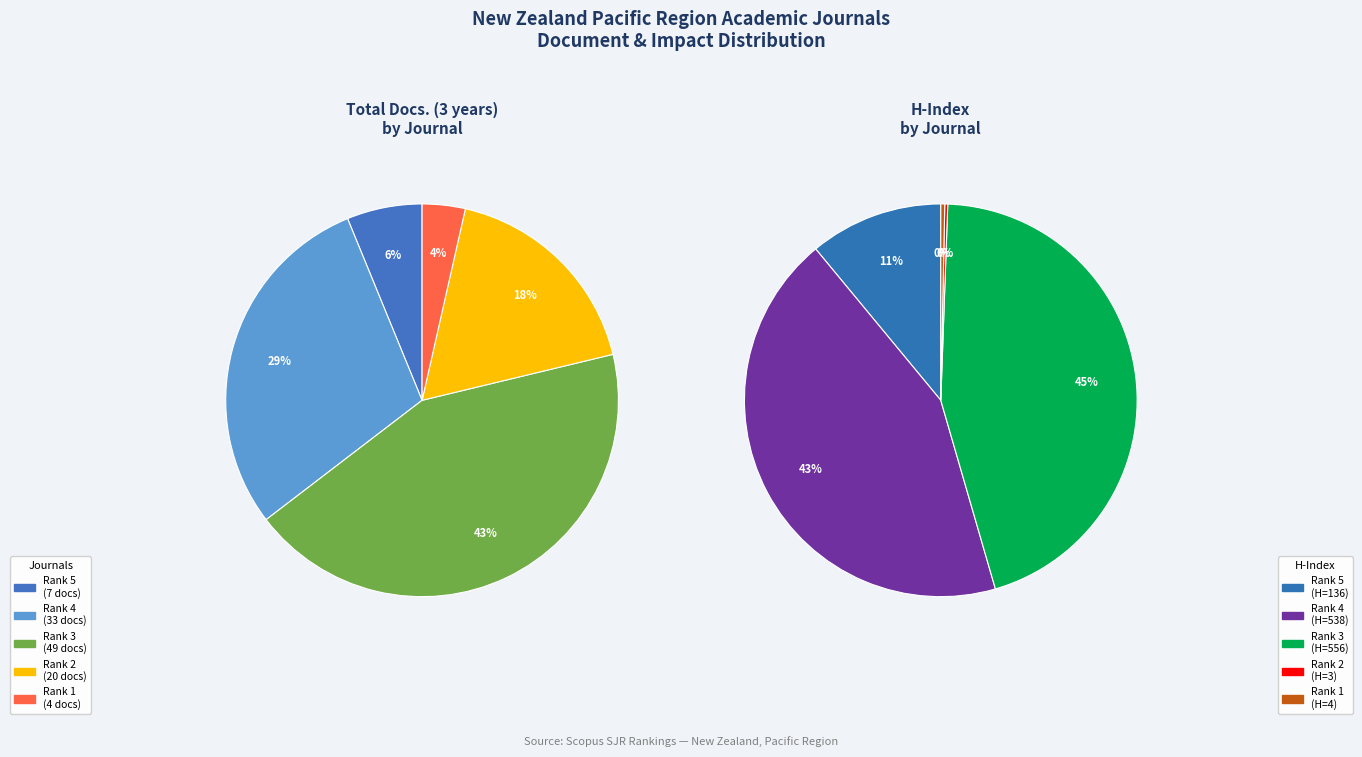

How many slices are in this pie chart?

5